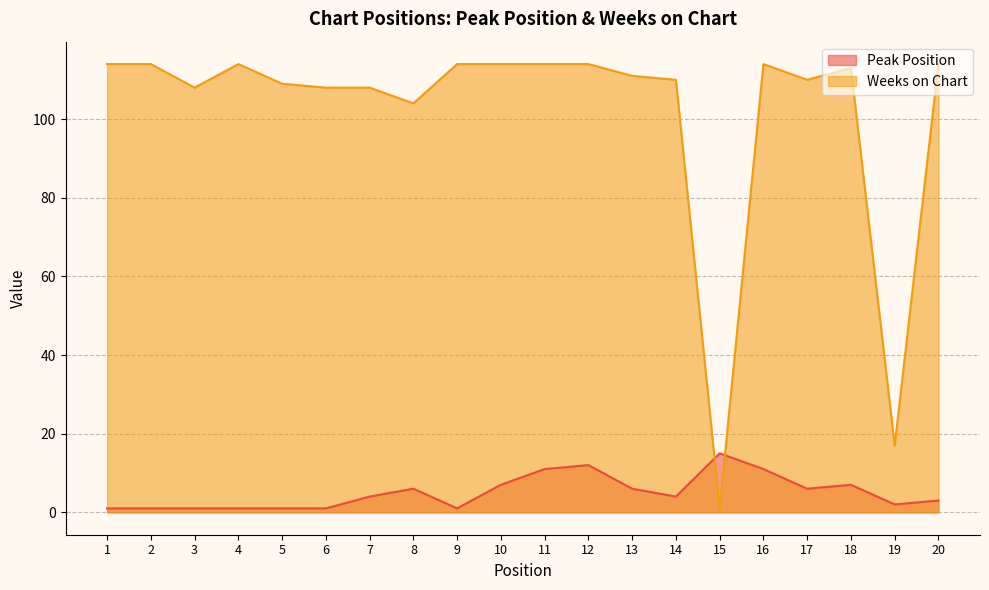

True or false: Weeks on Chart has more than 0 interior local peaks.

True